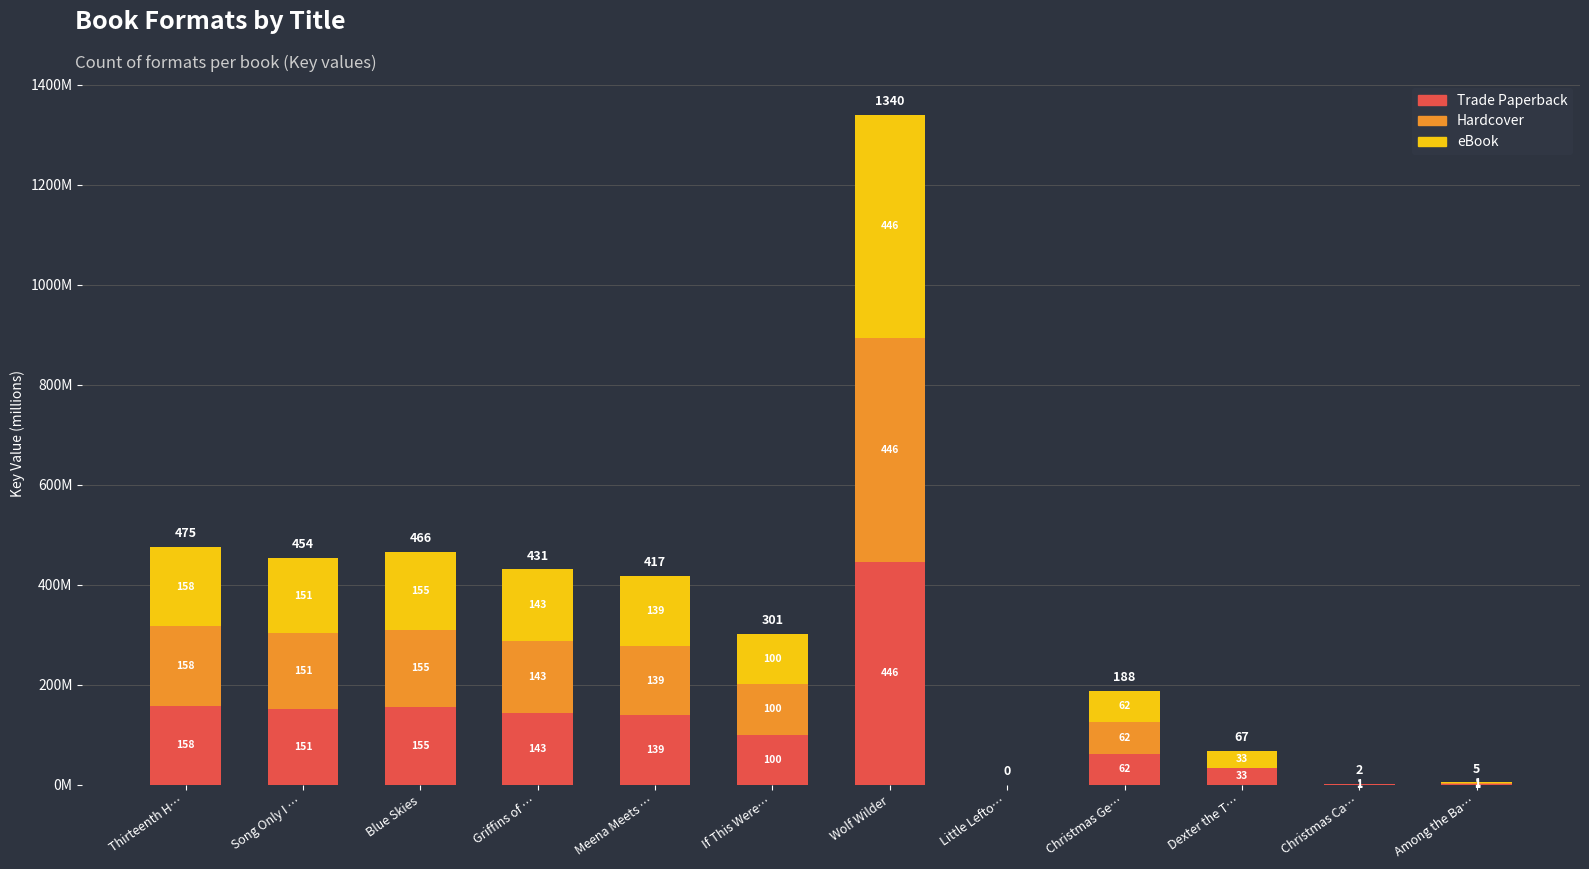

Are the bars horizontal?

No